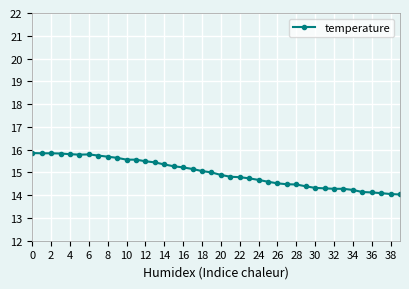

Is this an area chart (filled region under the line)?

No